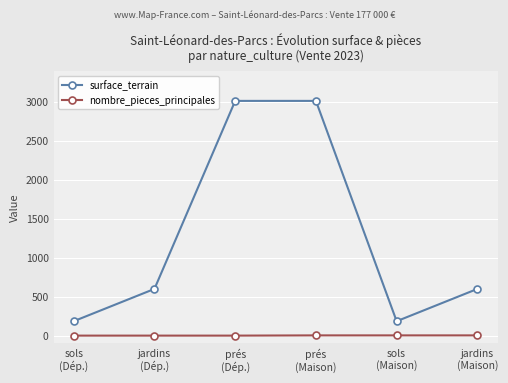

List the series in order of their overall mean, lowest first.

nombre_pieces_principales, surface_terrain